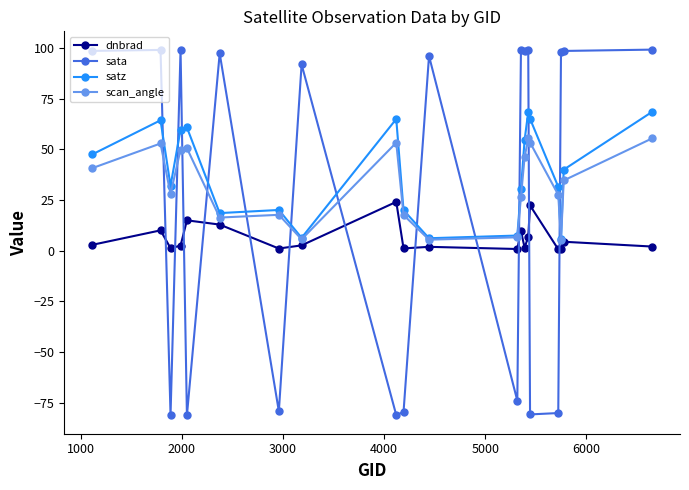

Is this an area chart (filled region under the line)?

No